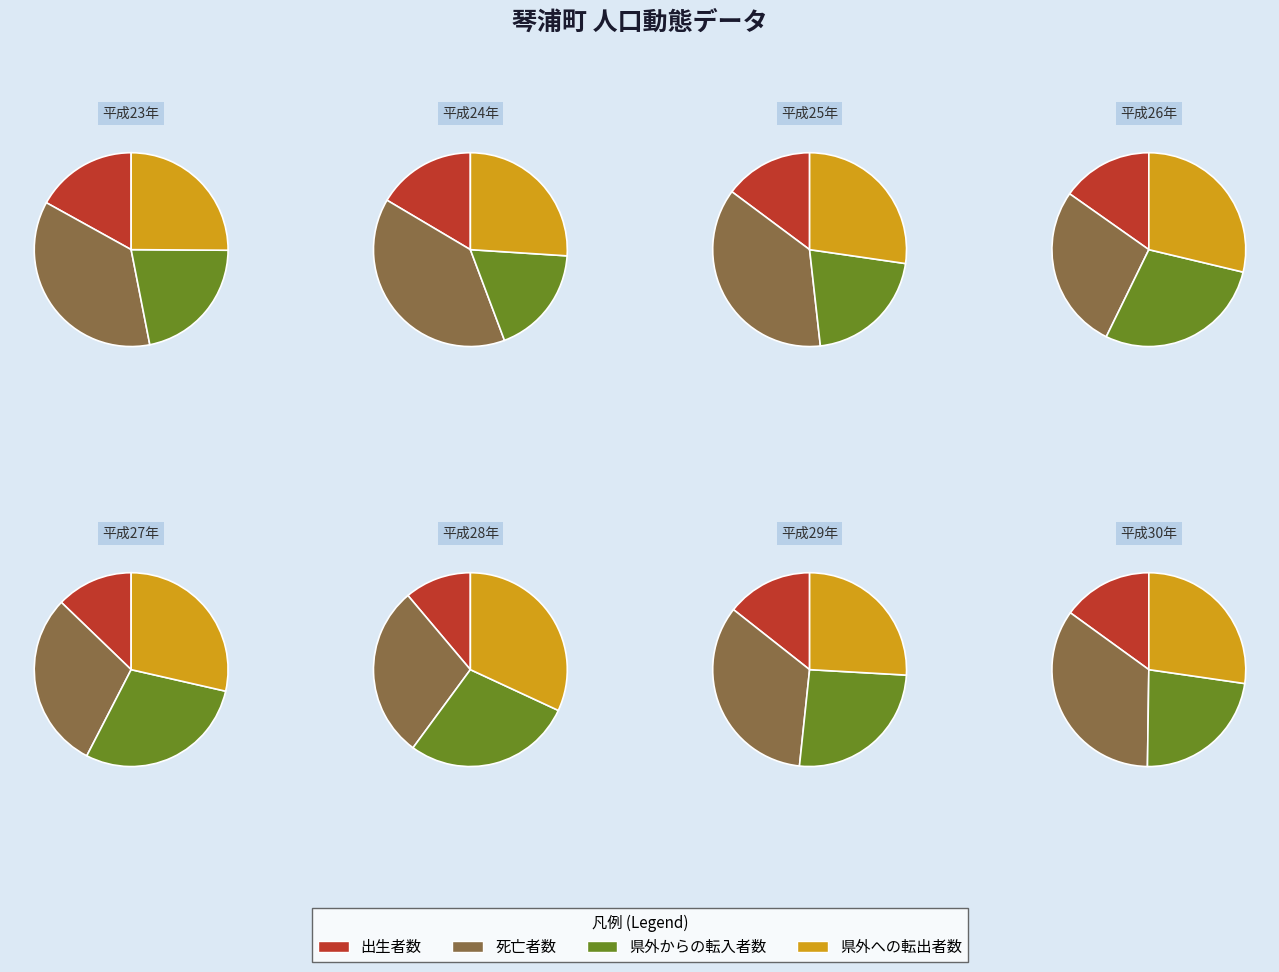

To the nearest percent, what is the difference between the 平成28年 and 平成30年 slice percentages?

2%